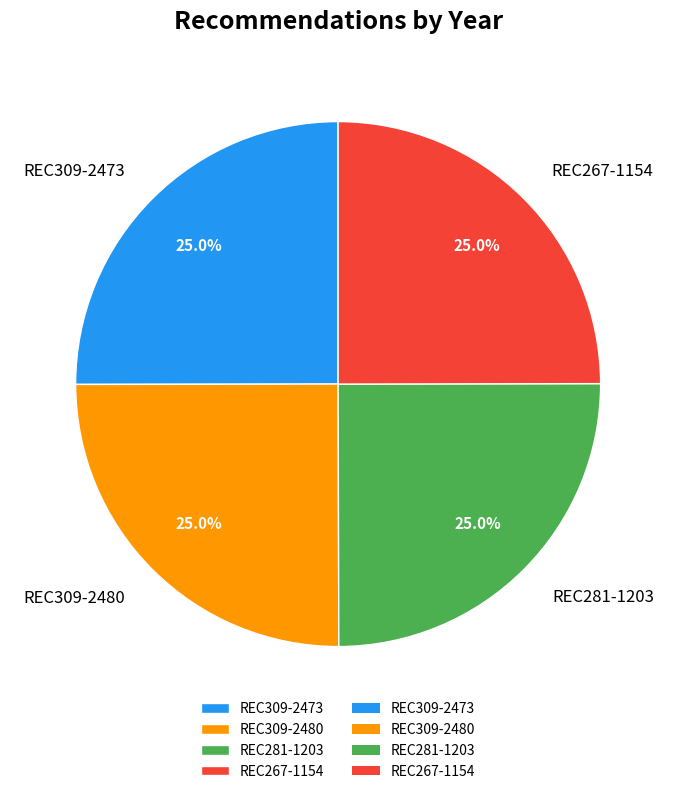

To the nearest percent, what is the combined percentage of REC309-2480 and REC267-1154?

50%